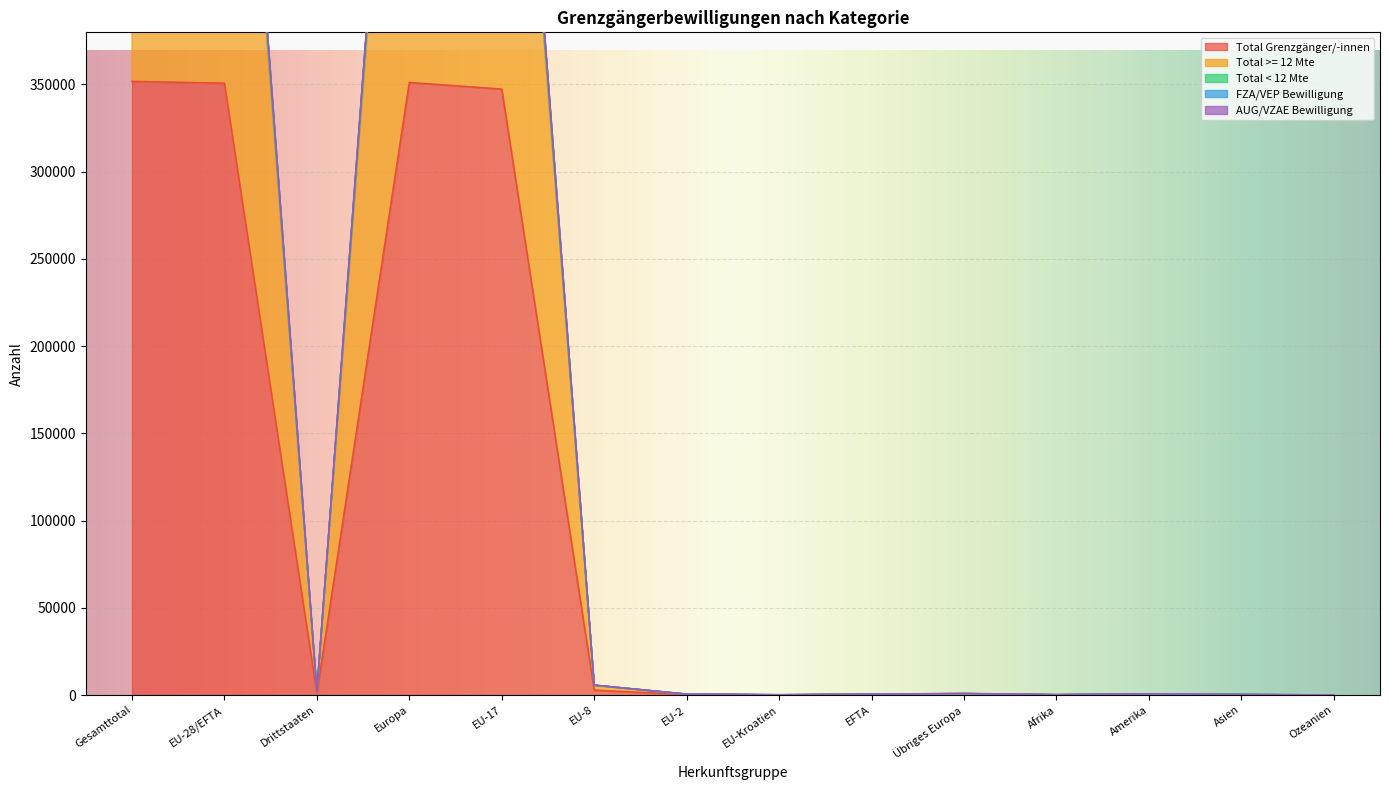

At which label does Total >= 12 Mte first exceed 683?

Gesamttotal